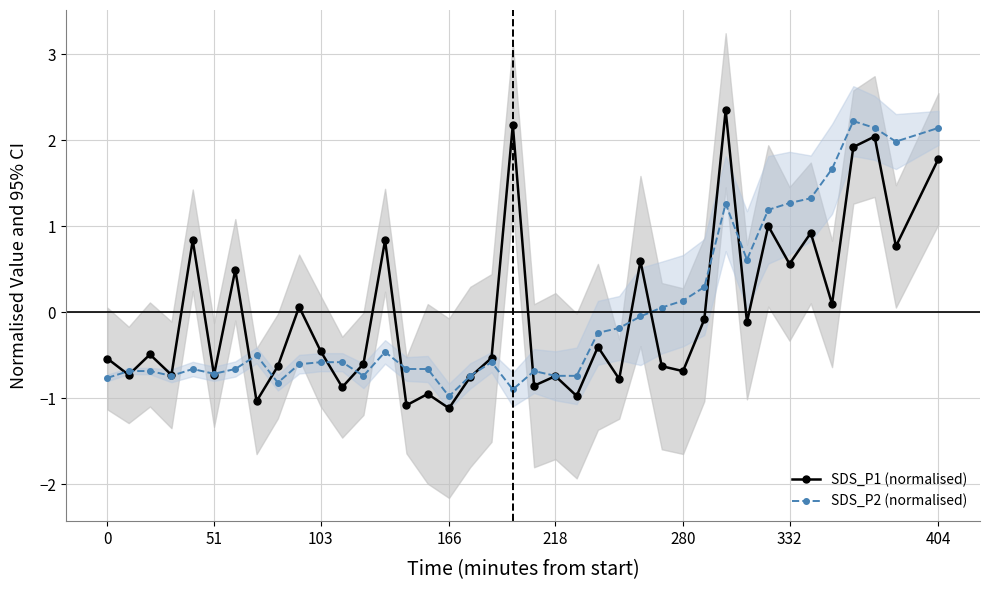

True or false: SDS_P1 (normalised) has more than 2 interior local peaks.

True